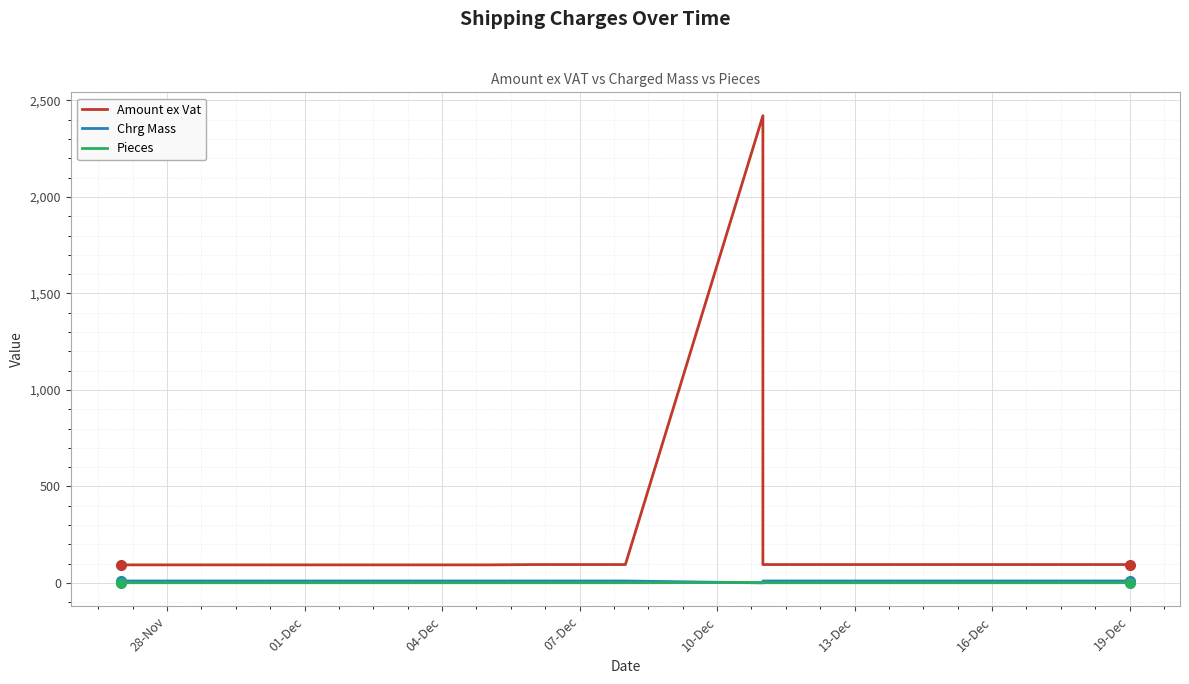

True or false: Amount ex Vat has more than 2 interior local peaks.

False